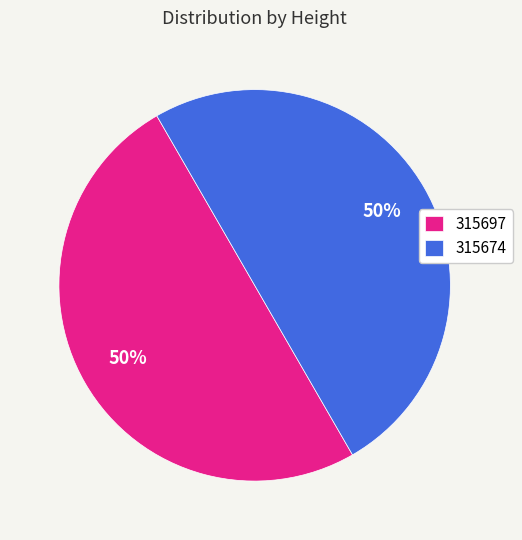

Combined, do 315697 and 315674 account for over 50%?

Yes